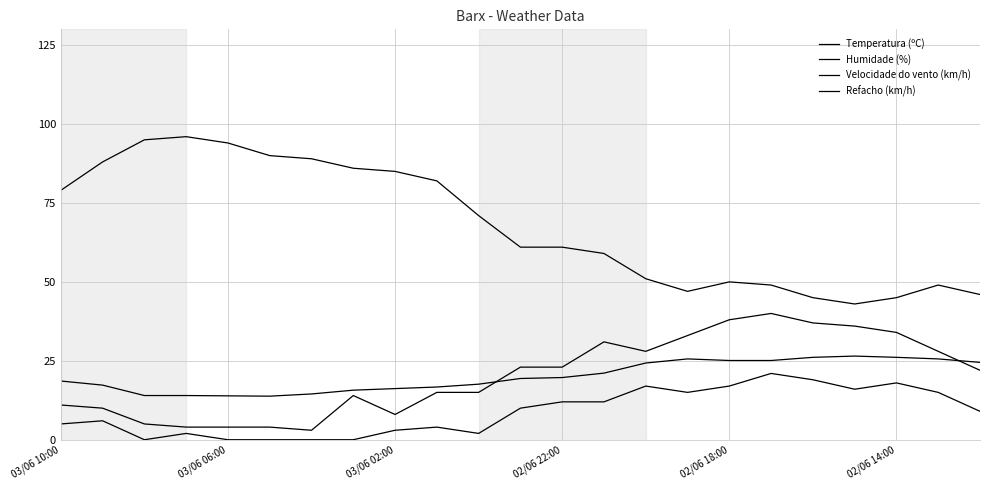

Which series has the widest spread of values?

Humidade (%)